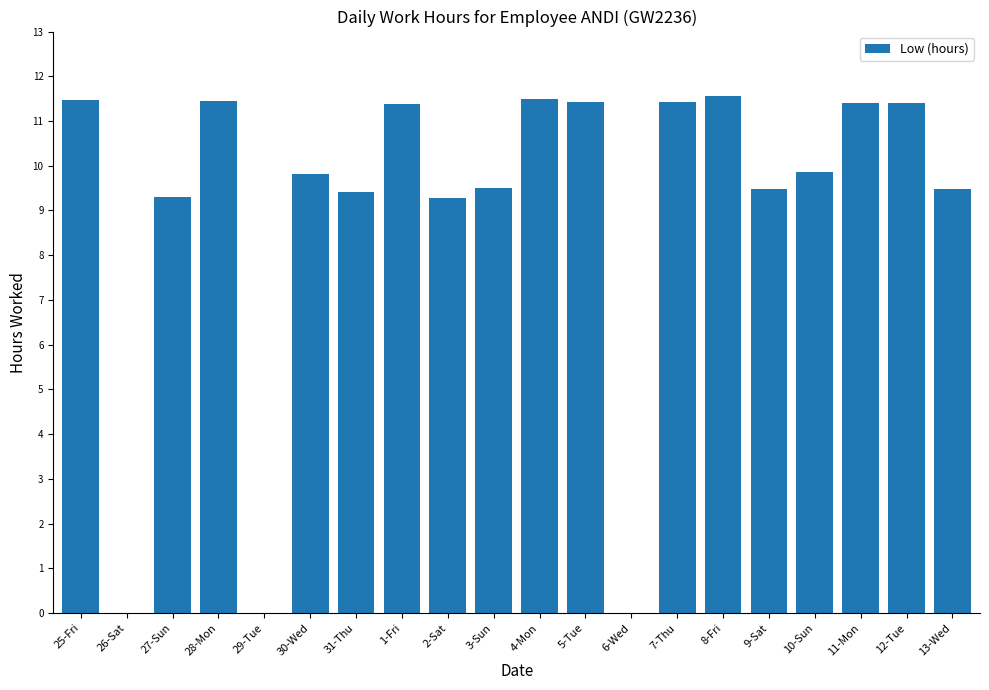

What is the maximum value shown in the chart?

11.6